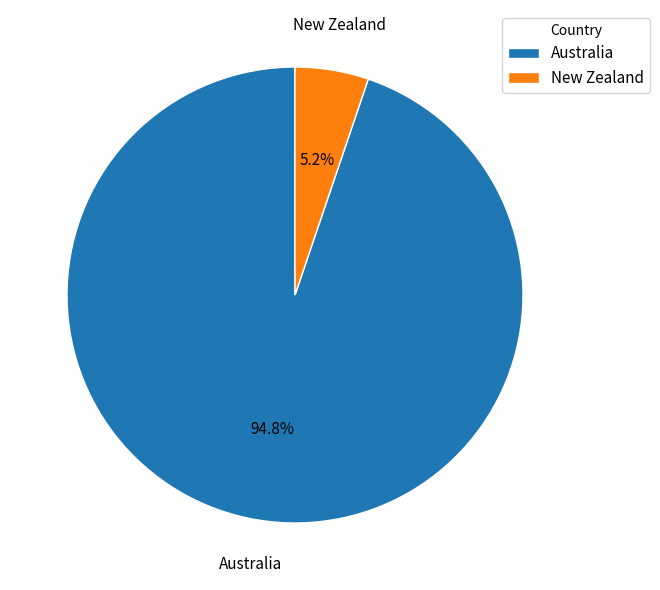

Is New Zealand the majority of the pie?

No